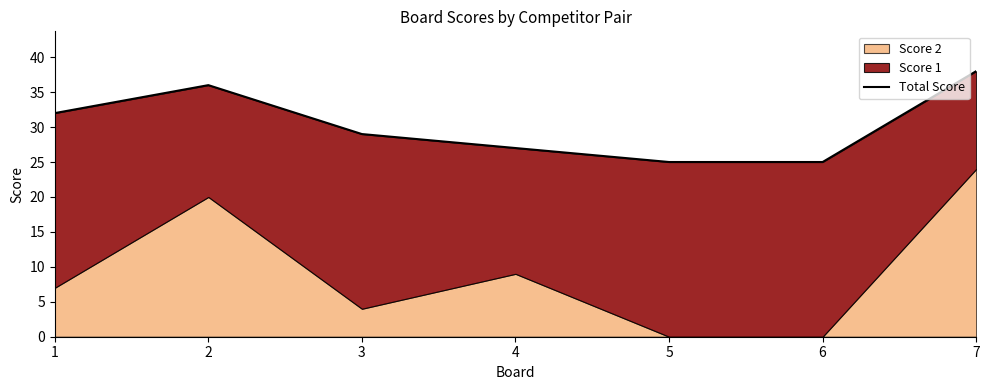

Rank the categories by value from highest to lowest.

7, 2, 1, 3, 4, 5, 6